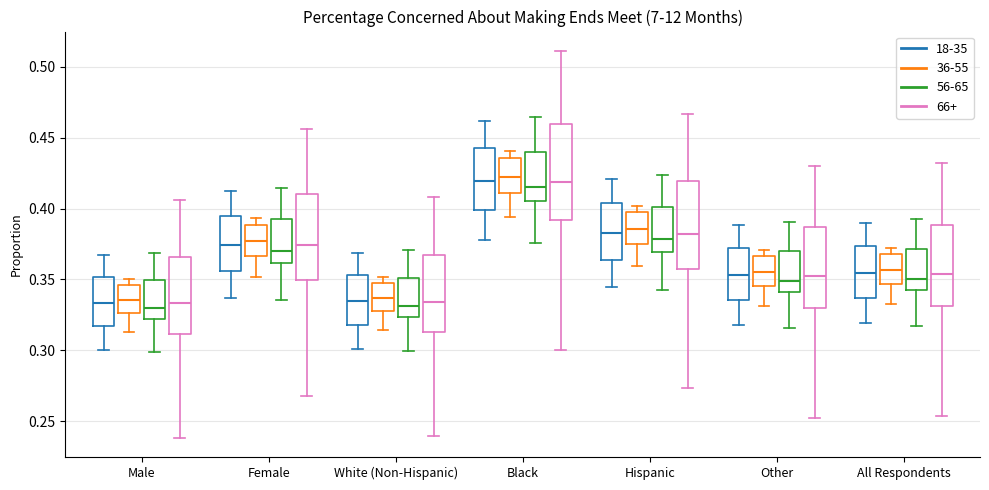

Which box is the tallest, from its lower edge to its upper edge?

Black (66+)